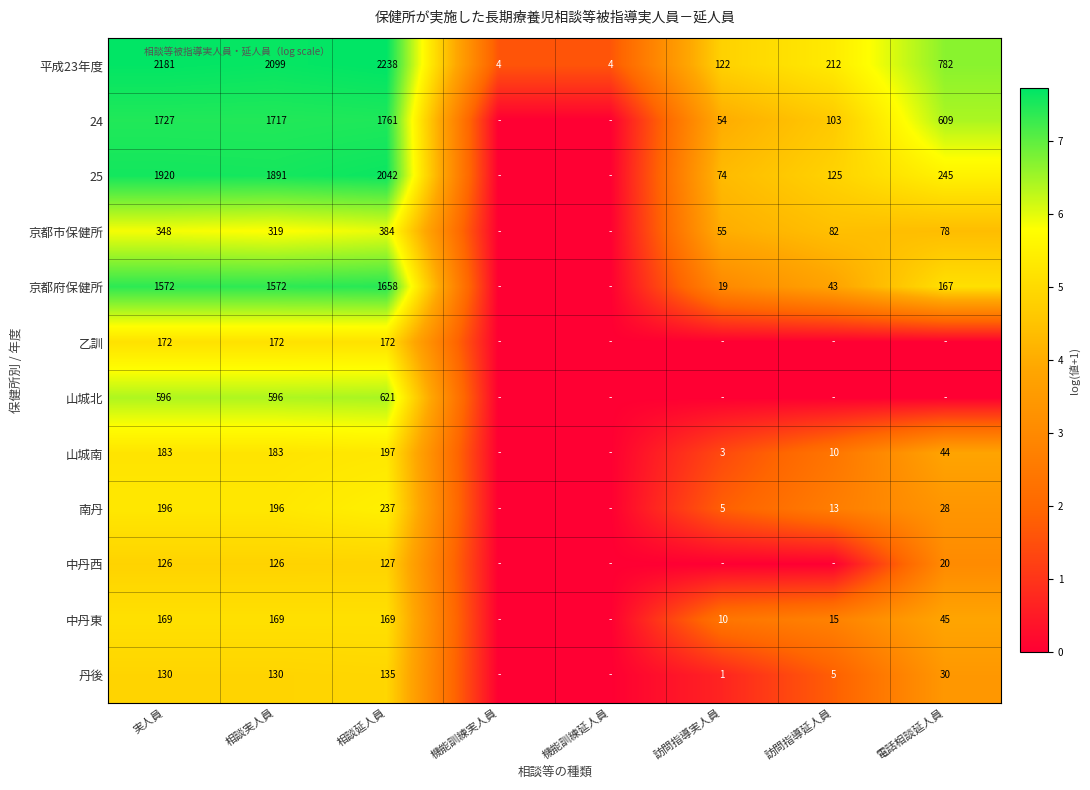

At 実人員, list the series in order from smallest to largest.

中丹西, 丹後, 中丹東, 乙訓, 山城南, 南丹, 京都市保健所, 山城北, 京都府保健所, 24, 25, 平成23年度